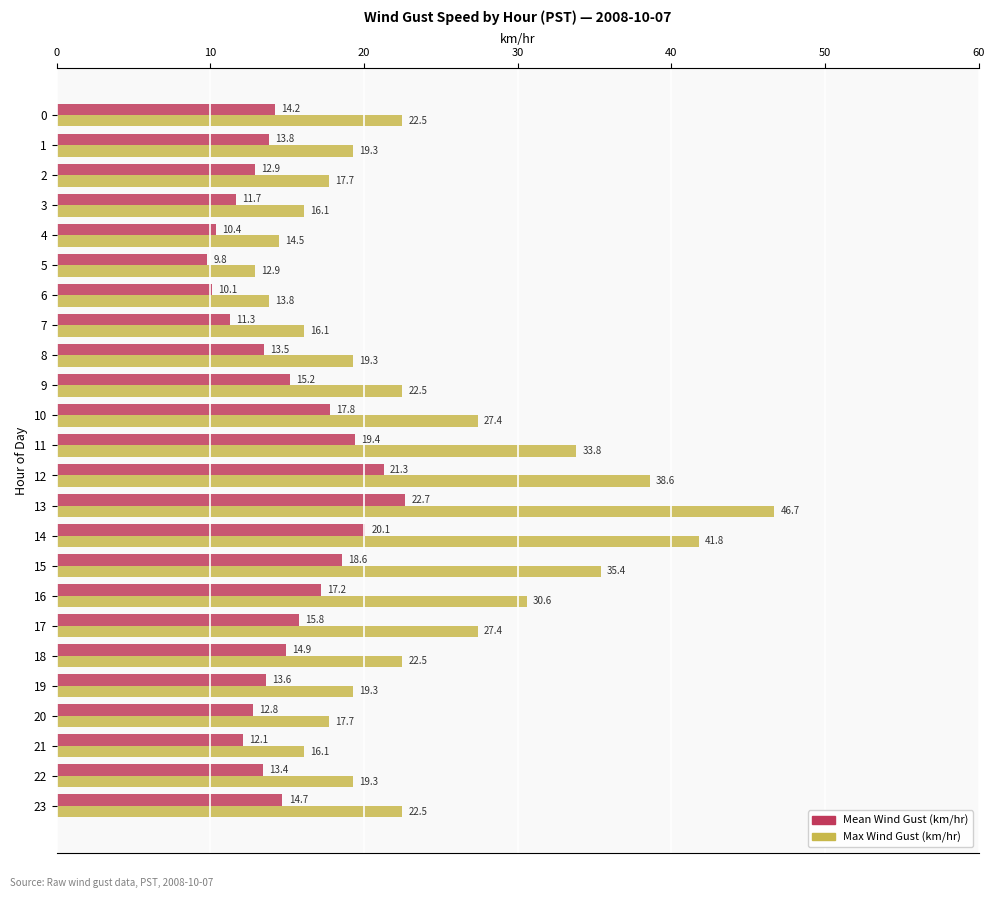

Which series has the largest total across all categories?

Max Wind Gust (km/hr)